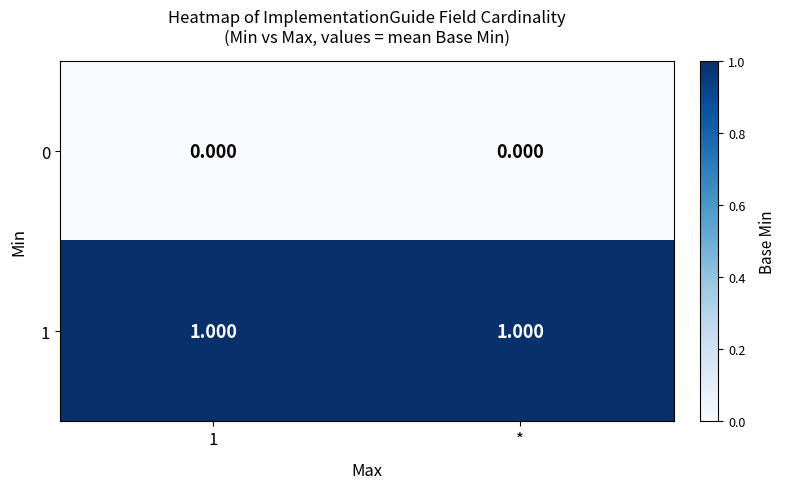

Is the value of 1 at * greater than the value of 0 at 1?

Yes